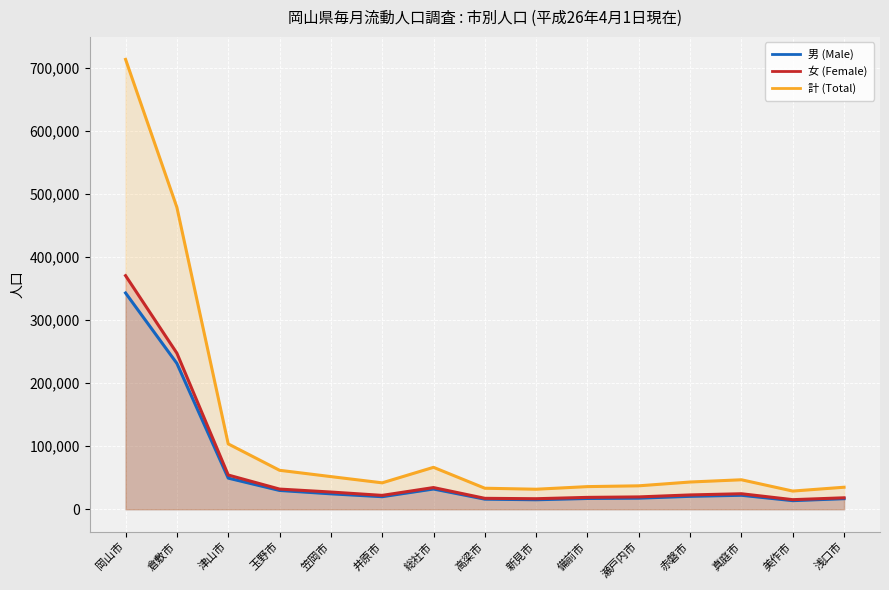

Rank the series by their maximum value, from highest to lowest.

計 (Total), 女 (Female), 男 (Male)